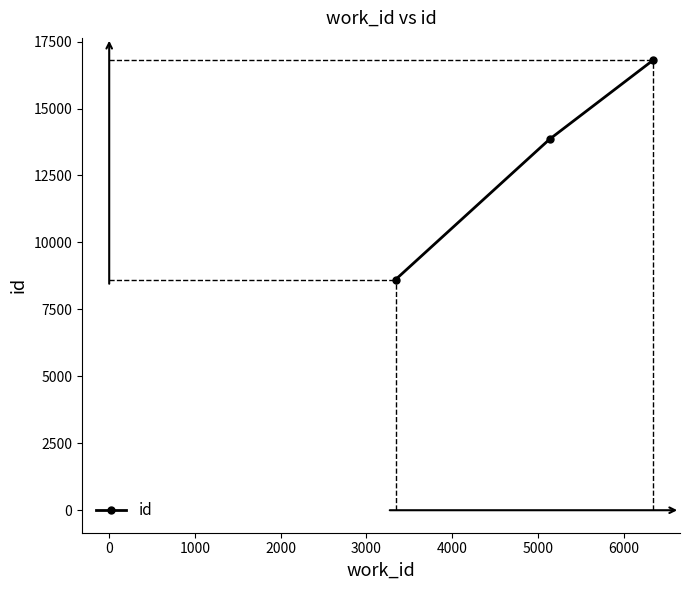

How many distinct data groups are displayed?

1